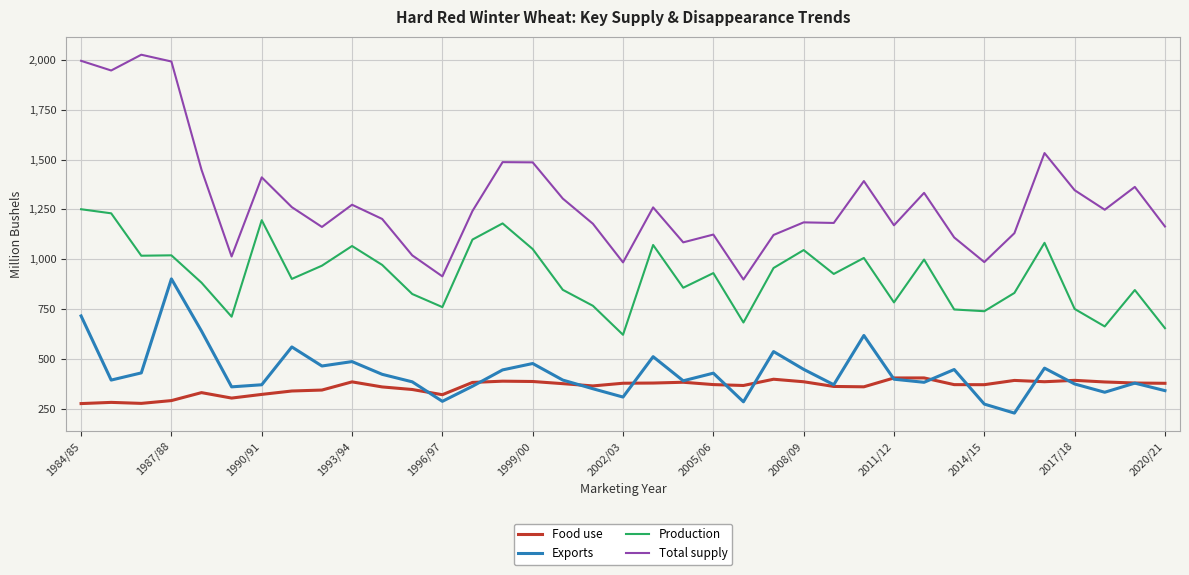

What is the maximum value for Production?

1250.6